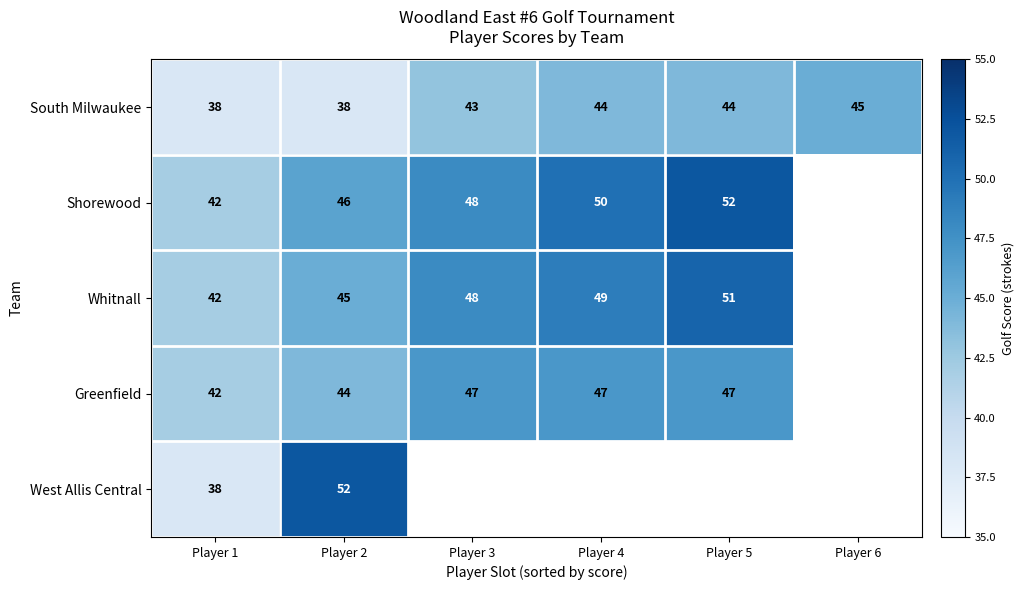

What is the difference between the maximum and second lowest values in the South Milwaukee series?

7